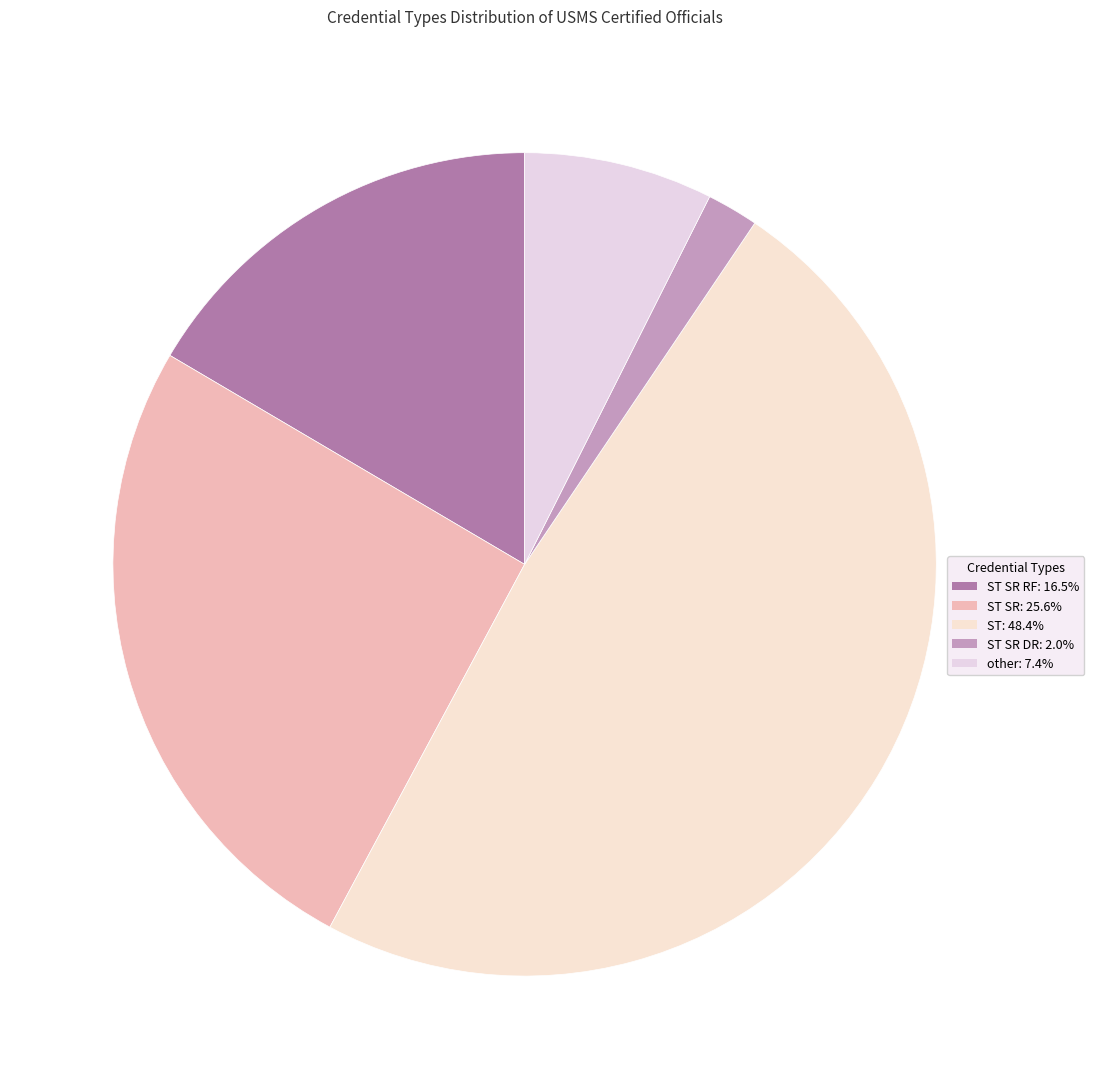

How many segments does this pie chart have?

5